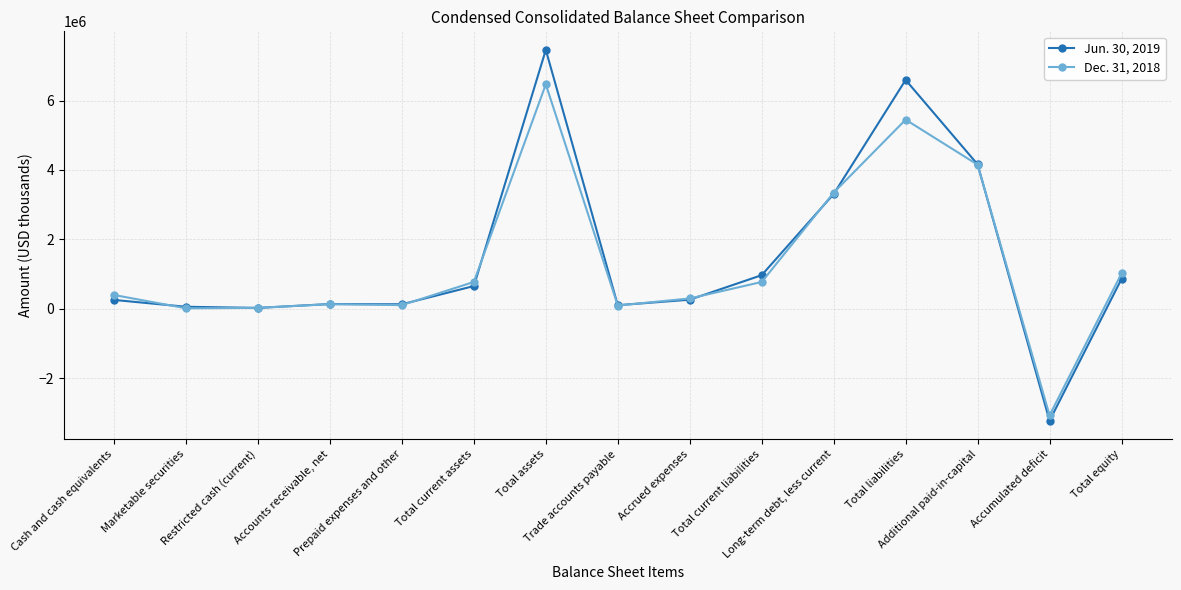

Which series has the widest spread of values?

Jun. 30, 2019